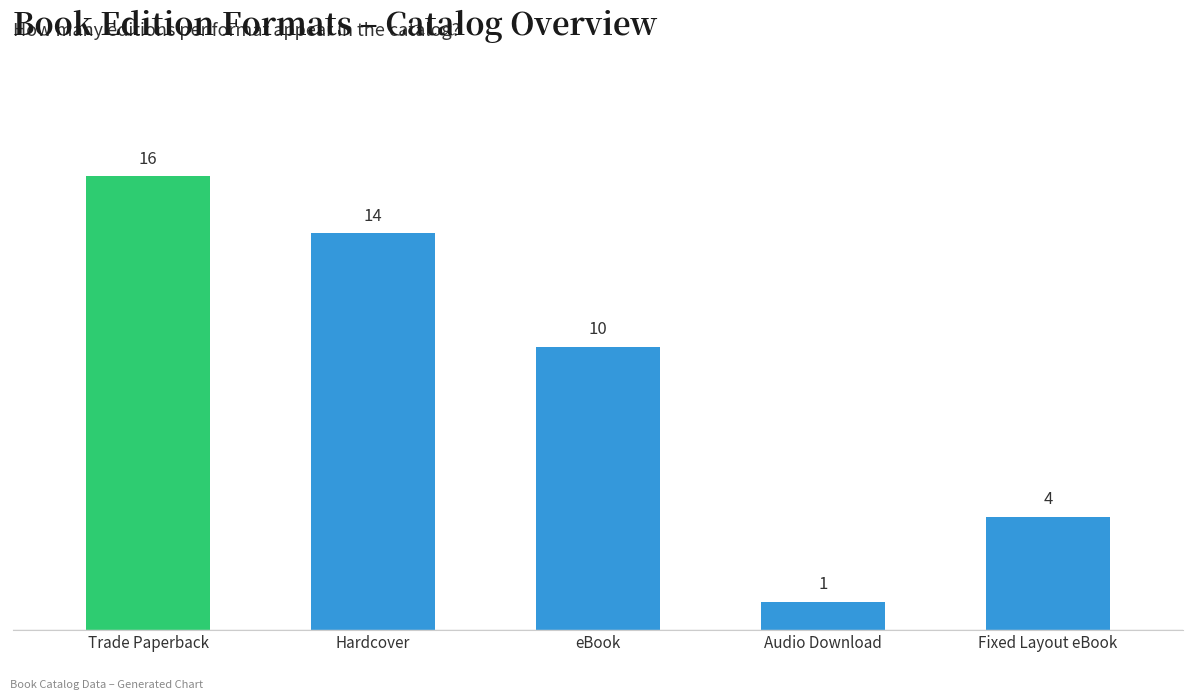

What is the difference between the values at Hardcover and Audio Download?

13